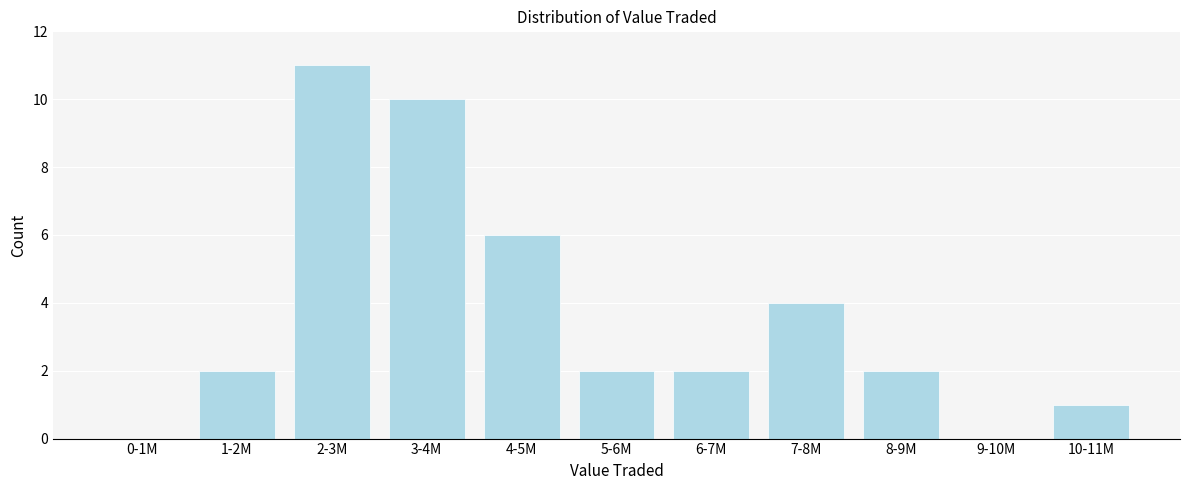

Reading right to left, transcribe all the data shown in this chart.

10-11M=1	9-10M=0	8-9M=2	7-8M=4	6-7M=2	5-6M=2	4-5M=6	3-4M=10	2-3M=11	1-2M=2	0-1M=0